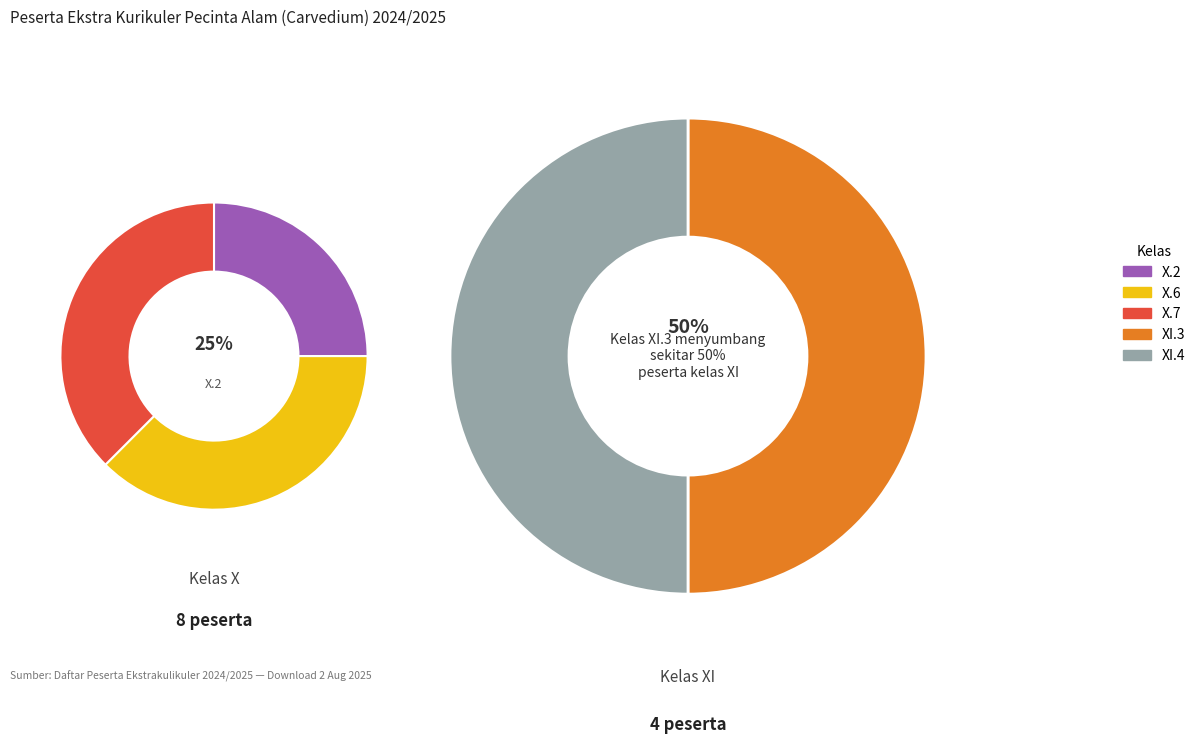

What percentage is NOT represented by X.6?

75.0%